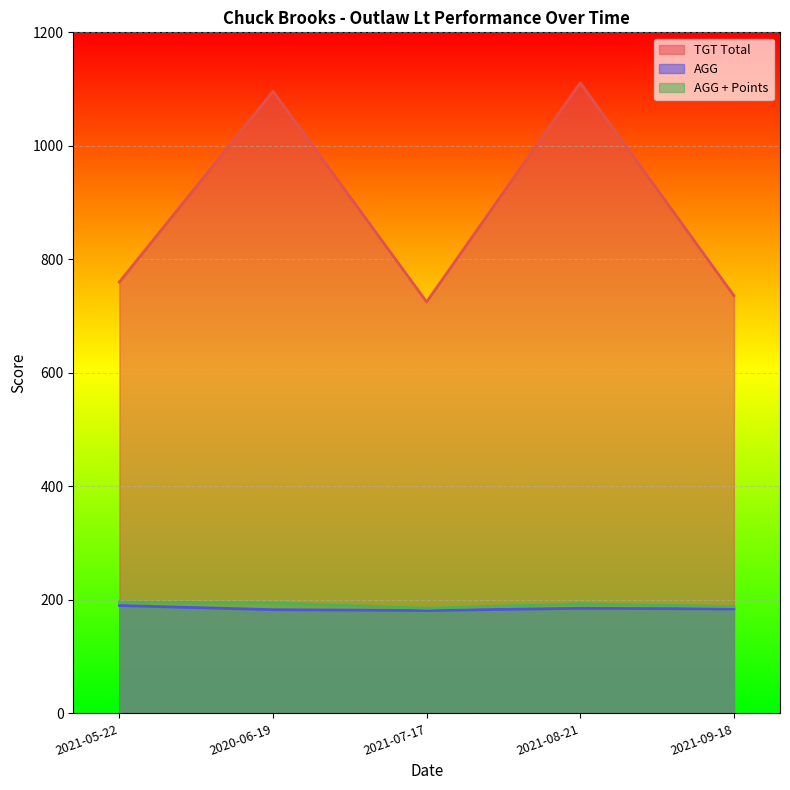

Rank the categories by AGG value from lowest to highest.

2021-07-17, 2020-06-19, 2021-09-18, 2021-08-21, 2021-05-22